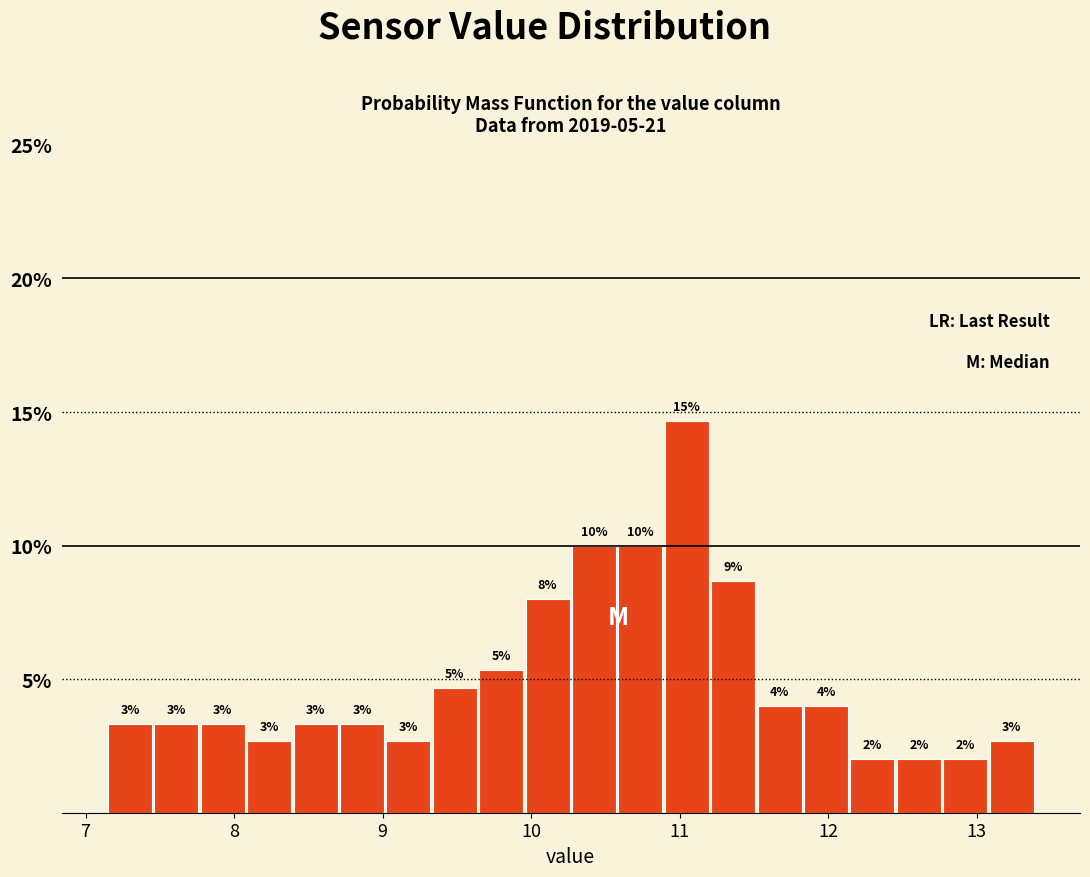

Read against the x-axis, roughly where is the centre of the tallest bar?

11.0